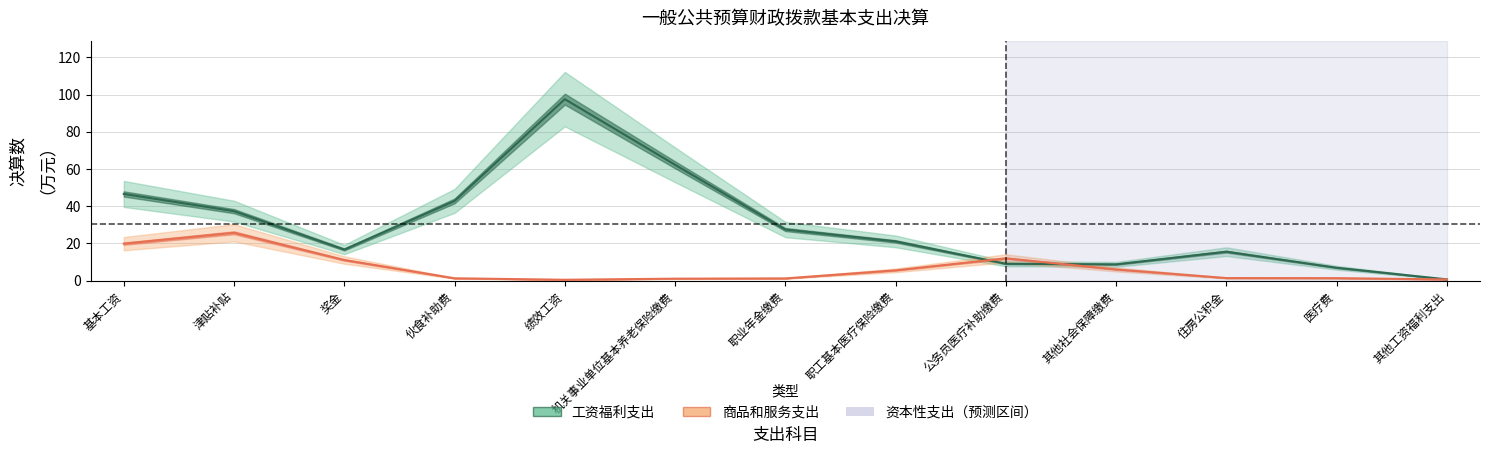

Where is the first local maximum for 工资福利支出?

绩效工资